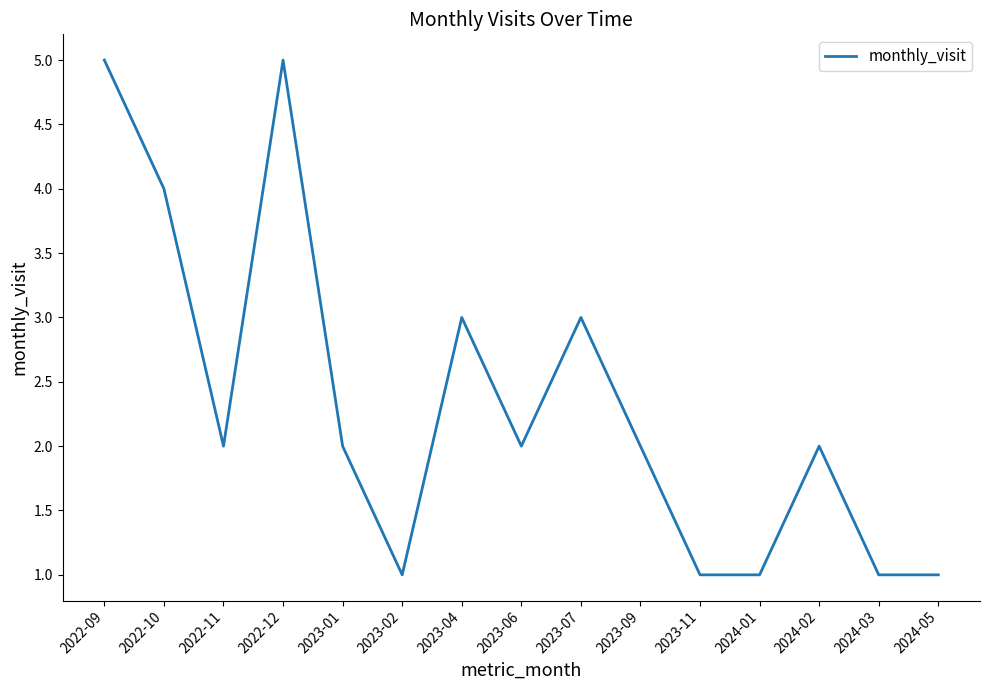

True or false: the data has more than 1 interior local peaks.

True